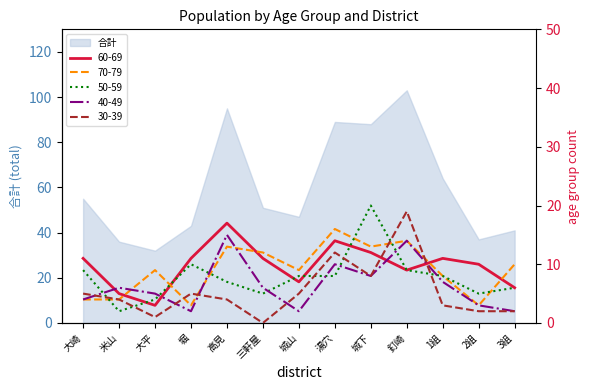

Where is the first local maximum for 50-59?

堀